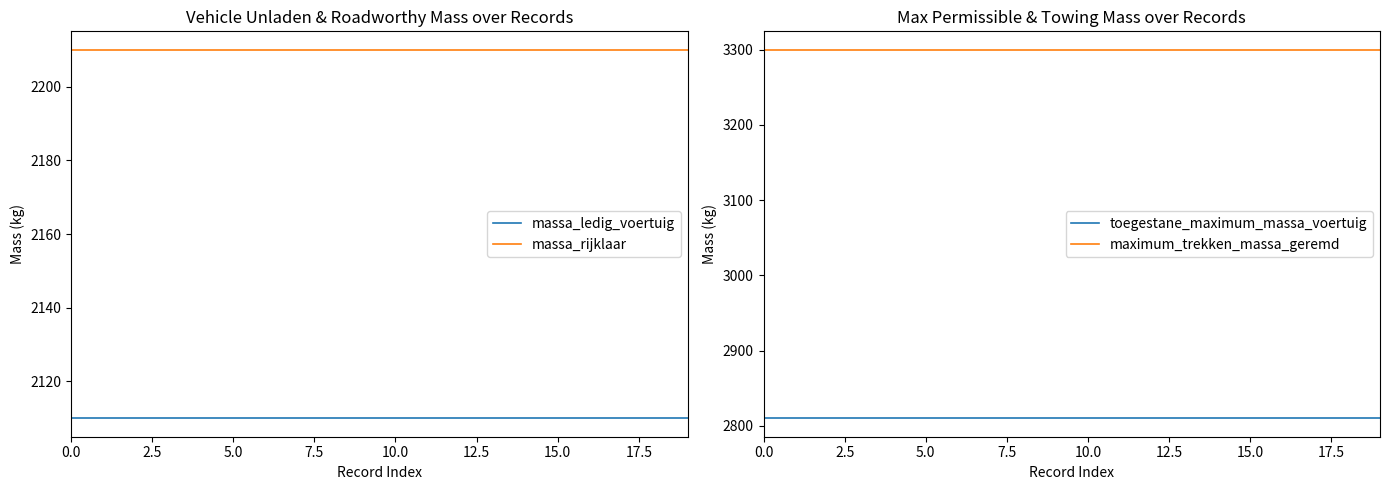

Does the chart display data point markers on the line(s)?

No